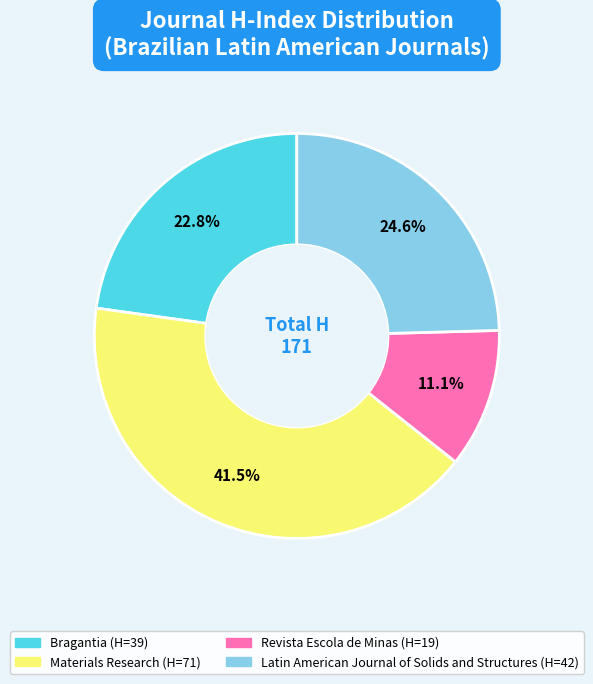

Rank the categories by value from highest to lowest.

Materials Research, Latin American Journal of Solids and Structures, Bragantia, Revista Escola de Minas